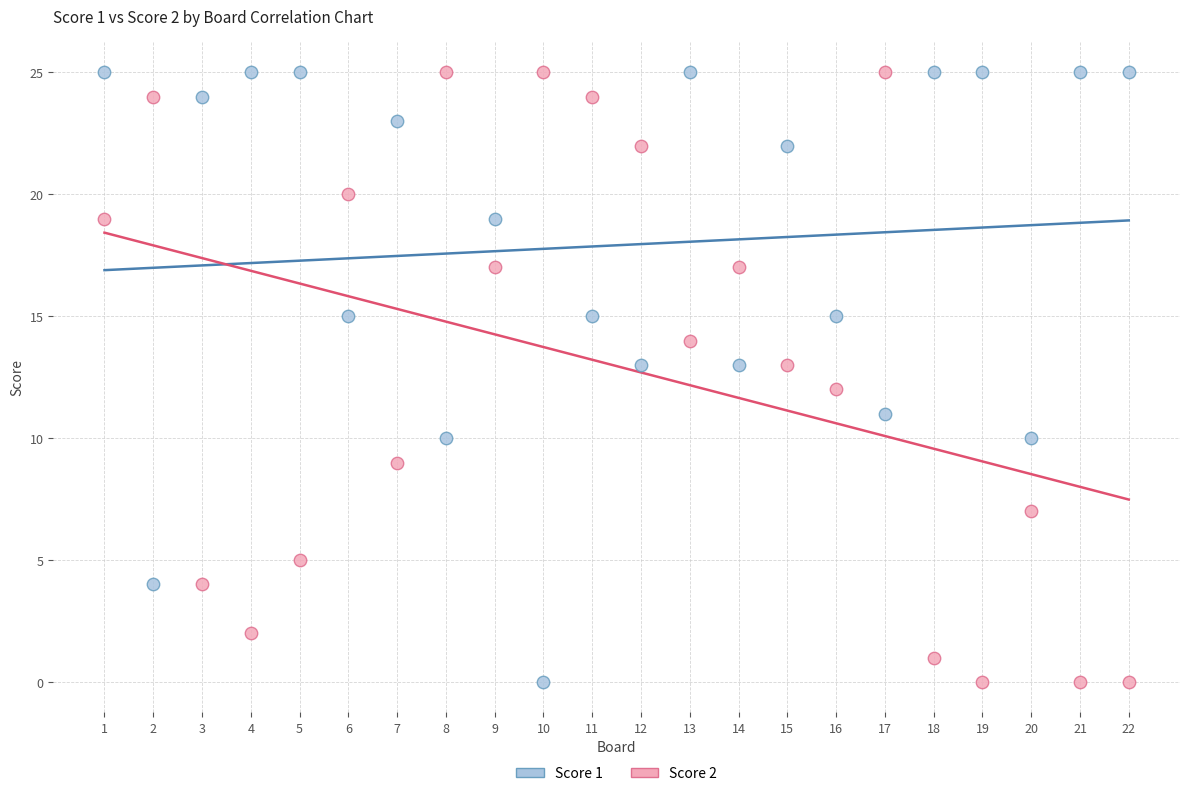

Across all data points, what is the range of X values (max minus min)?

21